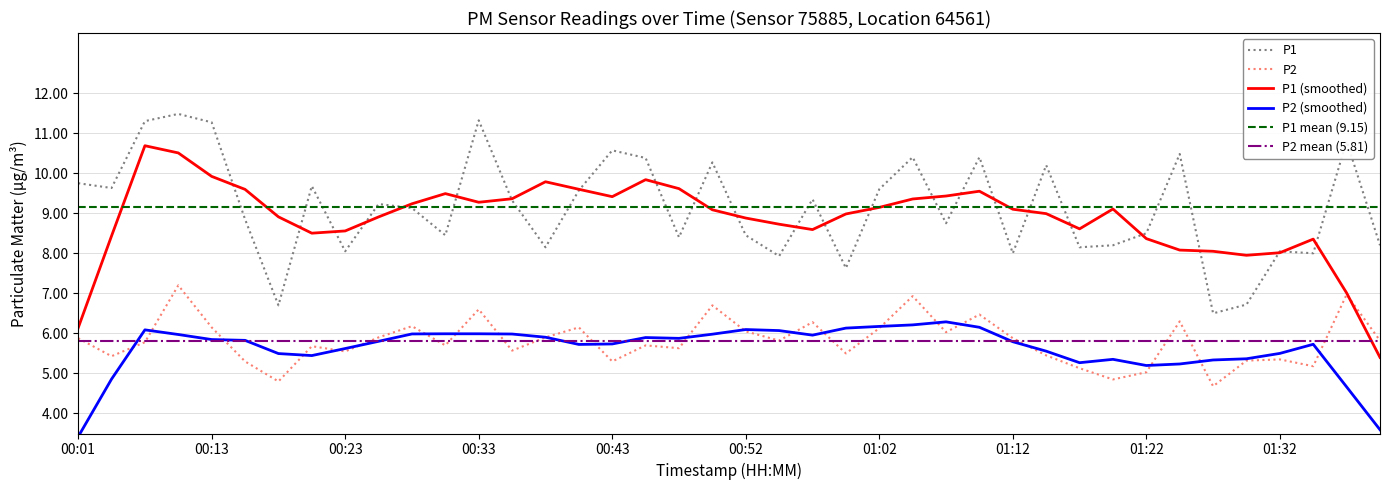

At which category does P1 reach its first local valley?

00:03